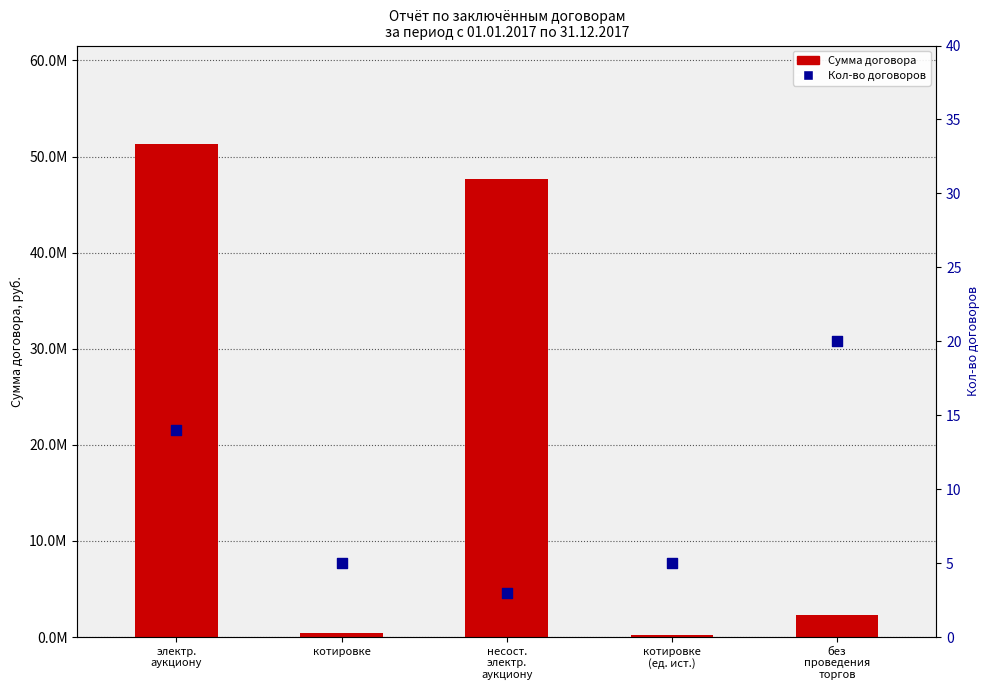

Which series contains the highest Y value?

Сумма договора